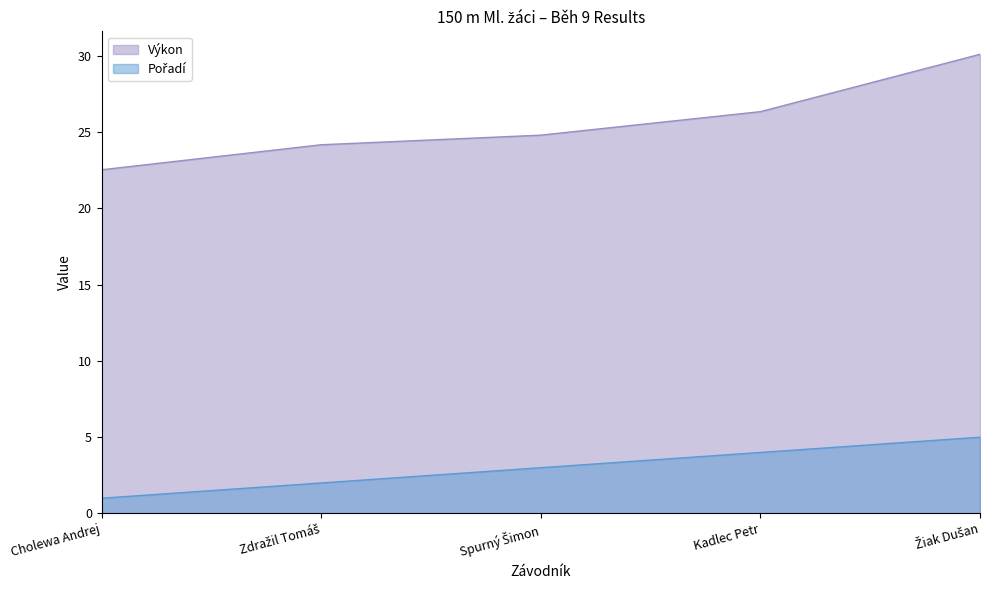

Reading left to right, list all the values displayed in this chart.

Pořadí: 1.0	2.0	3.0	4.0	5.0
Výkon: 22.5	24.2	24.8	26.3	30.1